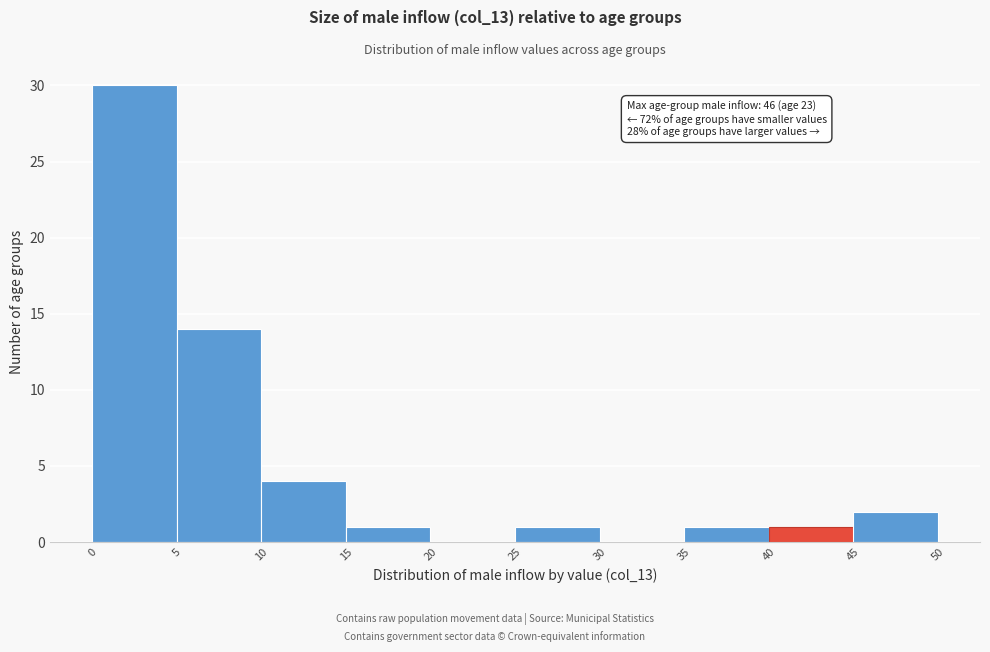

Which range on the x-axis has the tallest bar?

0 to 5